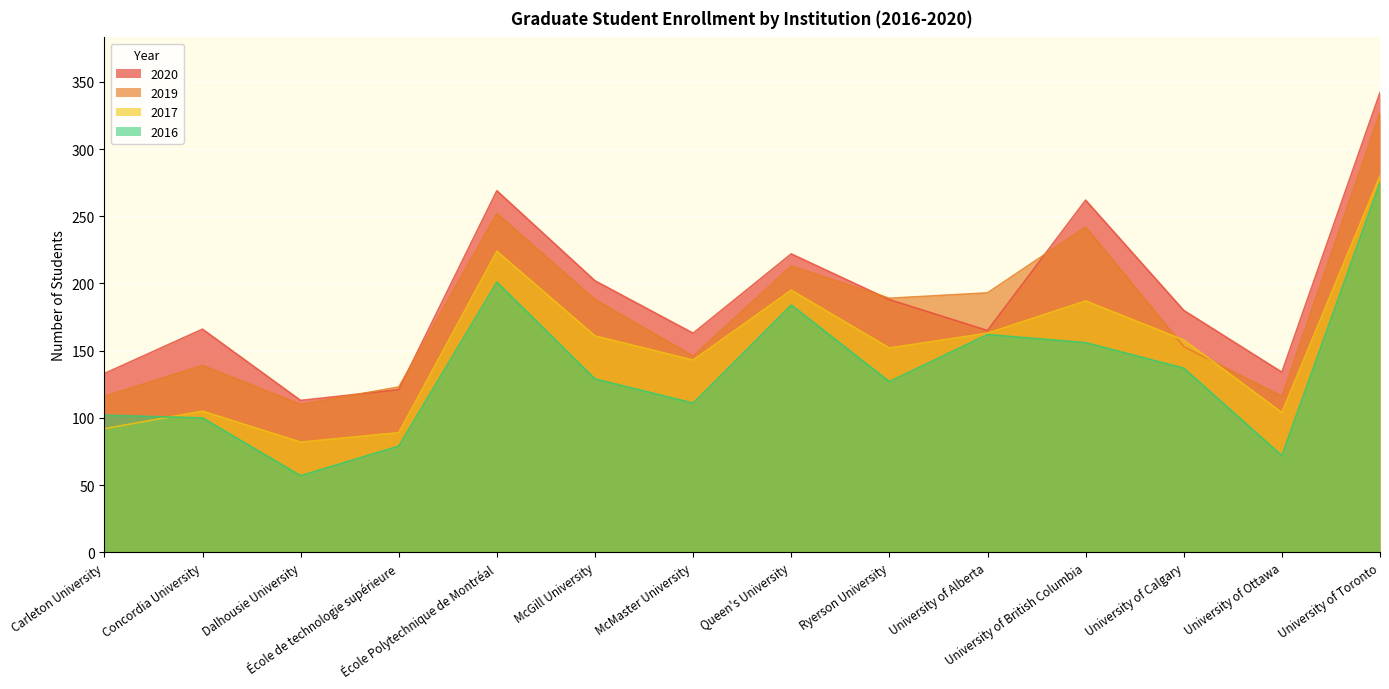

Reading left to right, extract all data points from this chart.

2020: Carleton University=133	Concordia University=166	Dalhousie University=113	École de technologie supérieure=121	École Polytechnique de Montréal=269	McGill University=202	McMaster University=163	Queen's University=222	Ryerson University=188	University of Alberta=165	University of British Columbia=262	University of Calgary=180	University of Ottawa=134	University of Toronto=342
2019: Carleton University=116	Concordia University=139	Dalhousie University=110	École de technologie supérieure=123	École Polytechnique de Montréal=252	McGill University=188	McMaster University=146	Queen's University=213	Ryerson University=189	University of Alberta=193	University of British Columbia=242	University of Calgary=153	University of Ottawa=116	University of Toronto=327
2017: Carleton University=92	Concordia University=105	Dalhousie University=82	École de technologie supérieure=89	École Polytechnique de Montréal=224	McGill University=161	McMaster University=143	Queen's University=195	Ryerson University=152	University of Alberta=163	University of British Columbia=187	University of Calgary=158	University of Ottawa=104	University of Toronto=280
2016: Carleton University=102	Concordia University=100	Dalhousie University=57	École de technologie supérieure=79	École Polytechnique de Montréal=201	McGill University=129	McMaster University=111	Queen's University=184	Ryerson University=127	University of Alberta=162	University of British Columbia=156	University of Calgary=137	University of Ottawa=72	University of Toronto=275